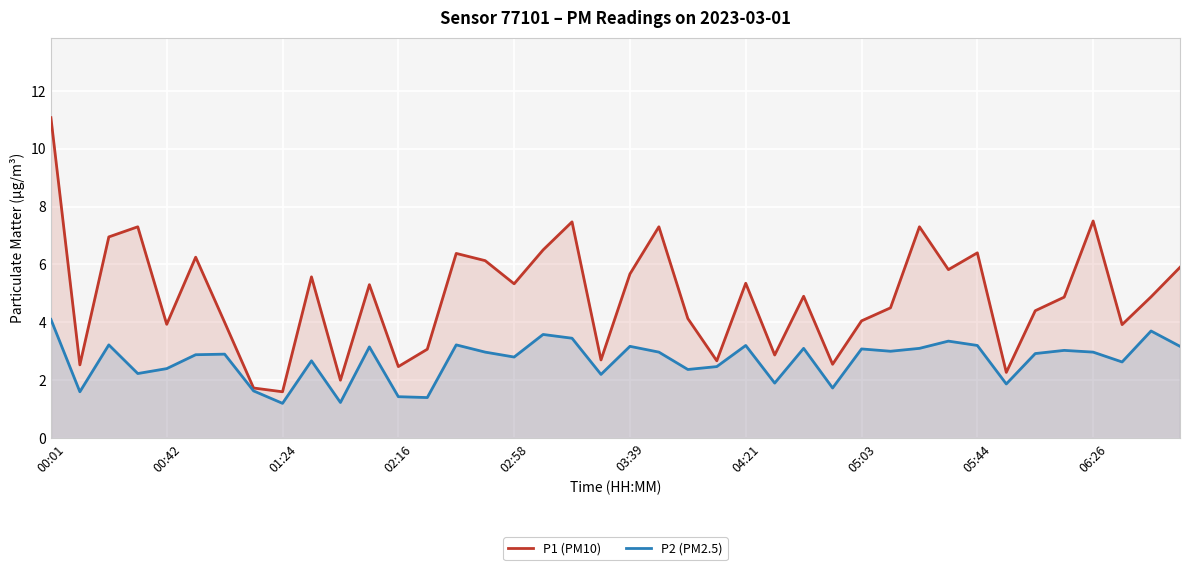

Reading left to right, list all the values displayed in this chart.

P1 (PM10): 11.1	2.5	7.0	7.3	3.9	6.2	4.0	1.7	1.6	5.6	2.0	5.3	2.5	3.1	6.4	6.1	5.3	6.5	7.5	2.7	5.7	7.3	4.1	2.7	5.3	2.9	4.9	2.5	4.0	4.5	7.3	5.8	6.4	2.3	4.4	4.9	7.5	3.9	4.9	5.9
P2 (PM2.5): 4.1	1.6	3.2	2.2	2.4	2.9	2.9	1.6	1.2	2.7	1.2	3.1	1.4	1.4	3.2	3.0	2.8	3.6	3.5	2.2	3.2	3.0	2.4	2.5	3.2	1.9	3.1	1.7	3.1	3.0	3.1	3.4	3.2	1.9	2.9	3.0	3.0	2.6	3.7	3.2